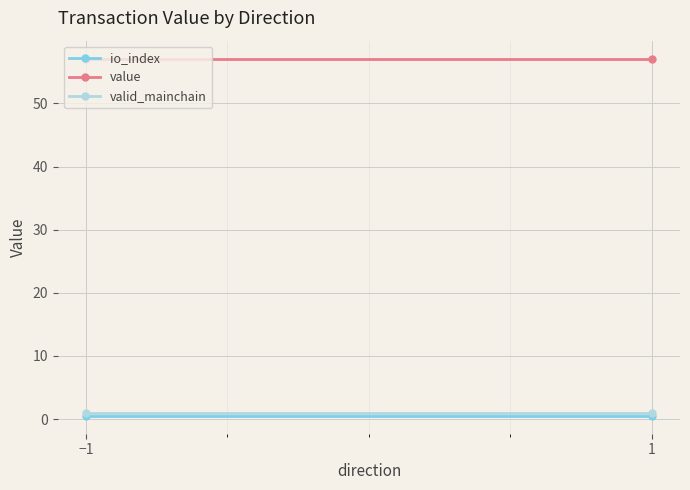

List the labels in order of io_index value, smallest first.

−1, 1